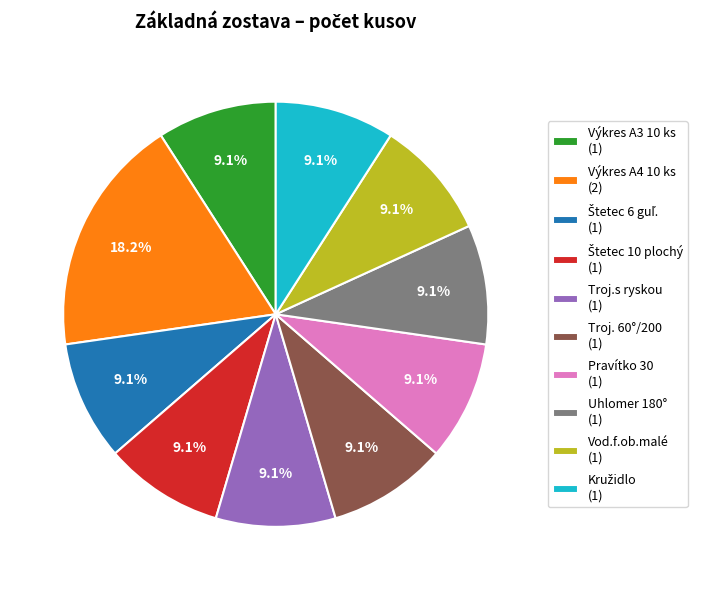

To the nearest percent, what portion does Výkres A3 10 ks represent?

9%